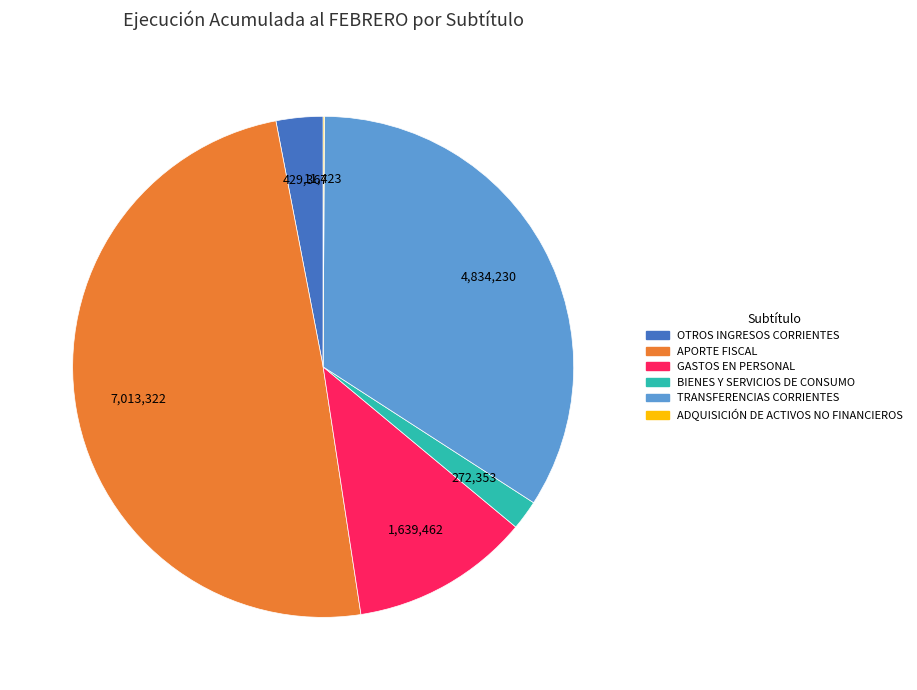

Which slice is the largest?

APORTE FISCAL